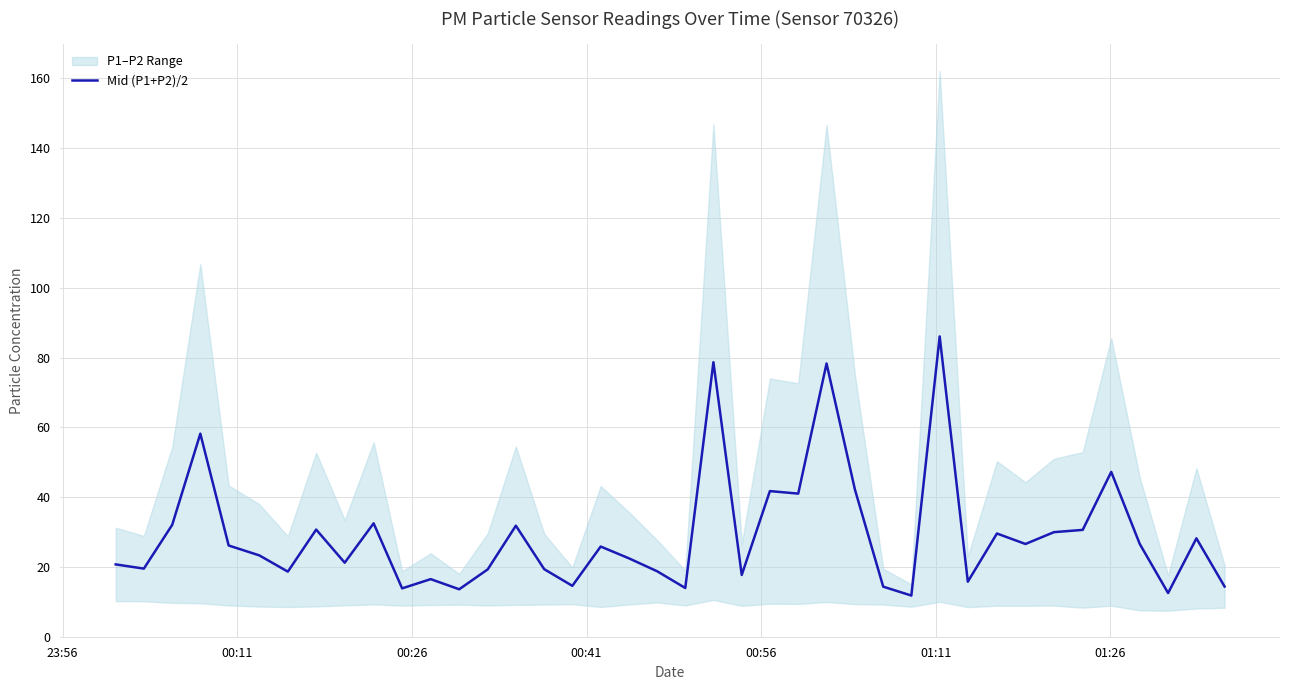

What is the maximum value for Mid (P1+P2)/2?

86.0